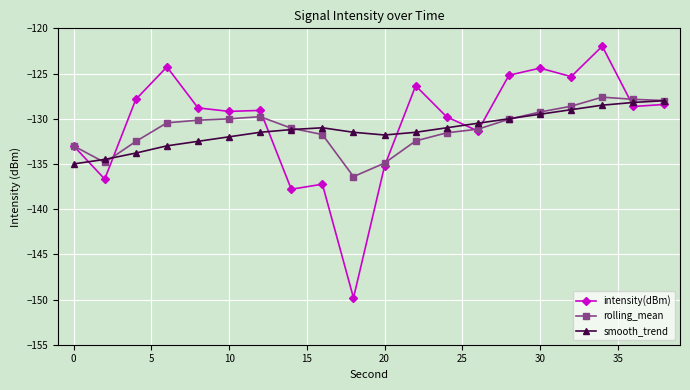

List the series in order of their peak value, lowest first.

smooth_trend, rolling_mean, intensity(dBm)